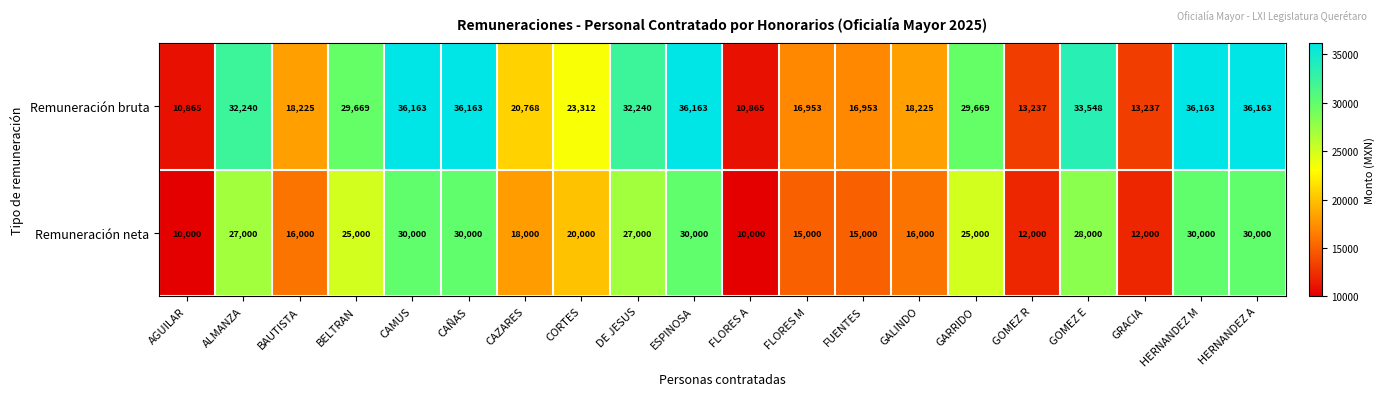

True or false: Remuneración bruta has a value of 18171 at BELTRAN.

False